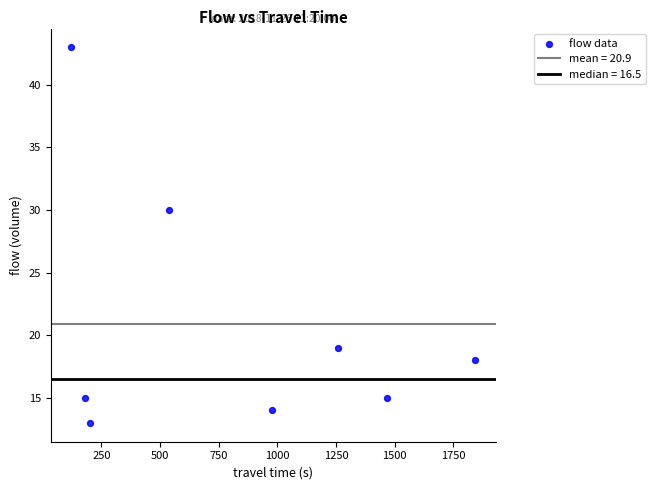

What is the range of Y values (max minus min)?

30